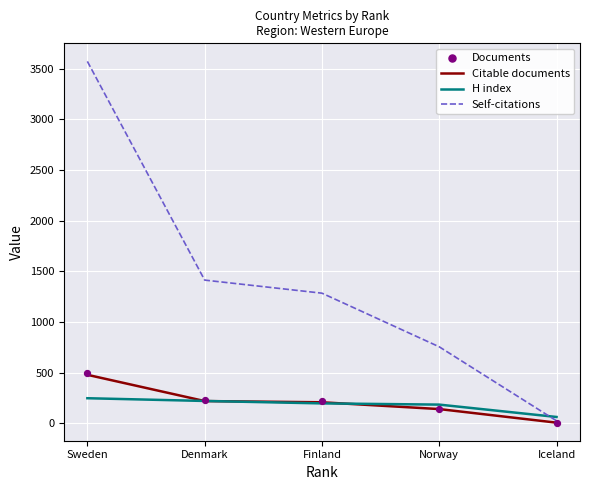

Which series reaches the maximum Y coordinate?

Self-citations